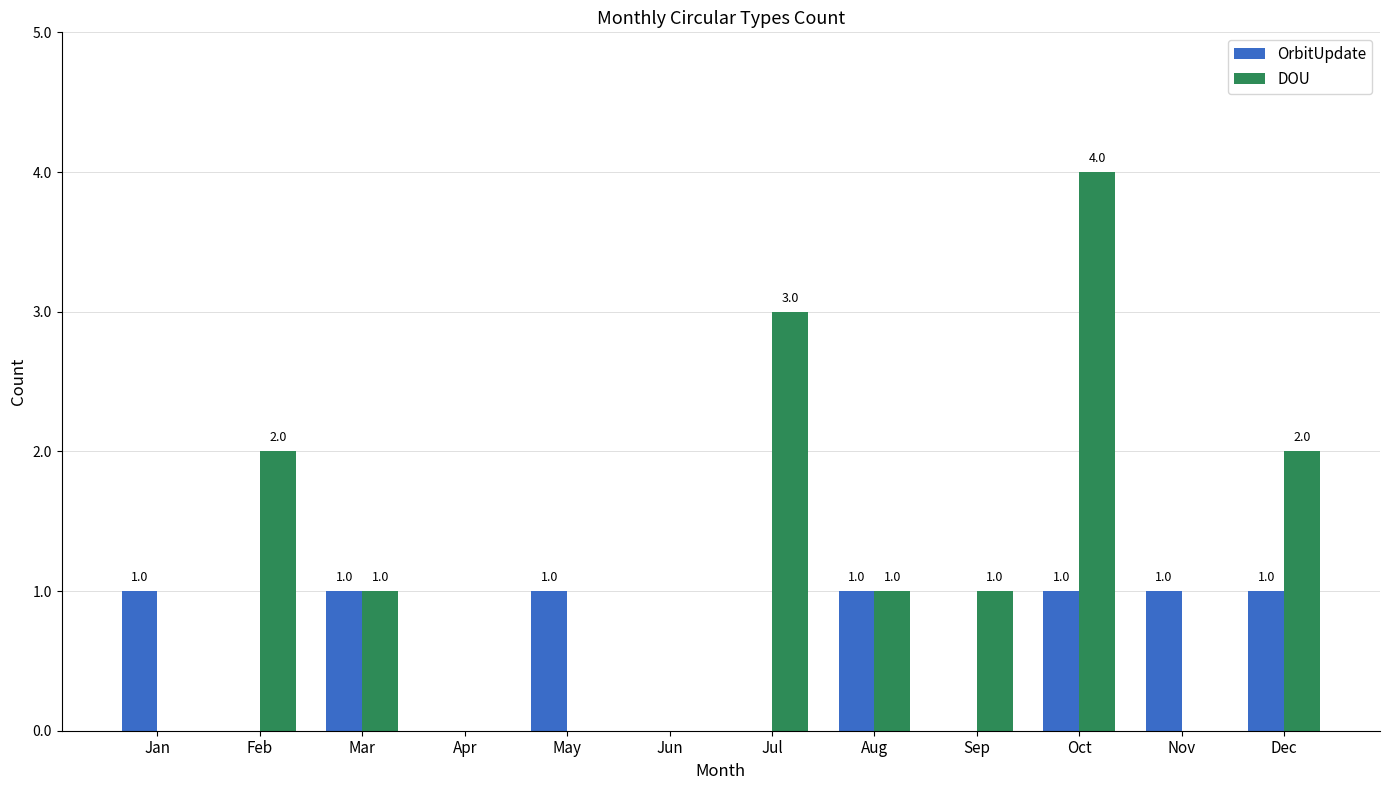

How many distinct data groups are displayed?

2